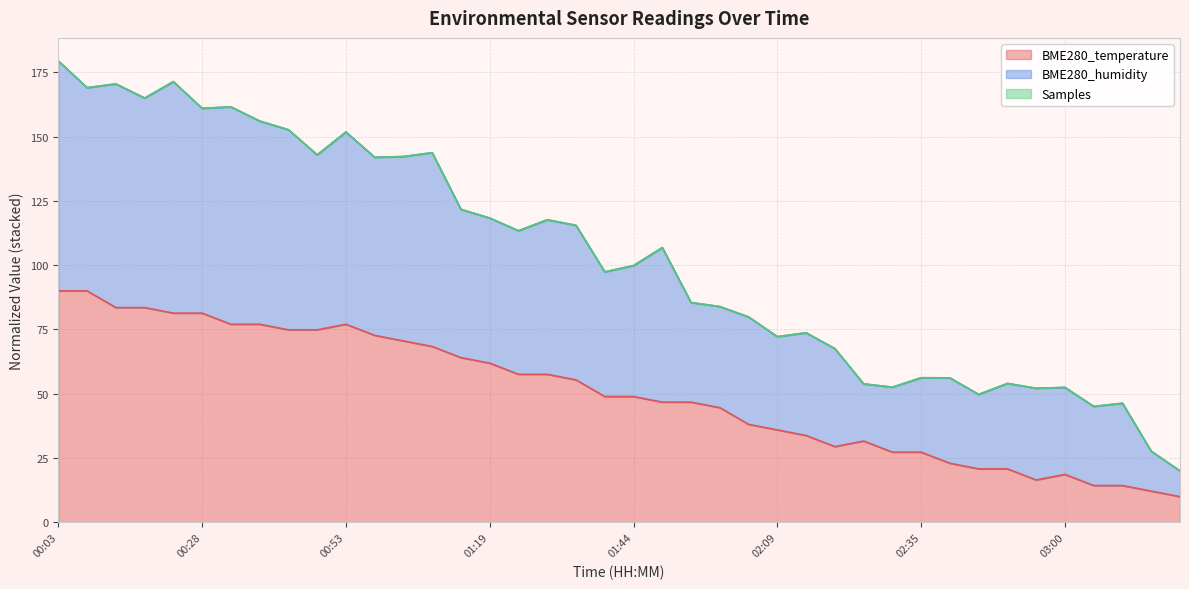

At which label does BME280_humidity first exceed 106?

00:03